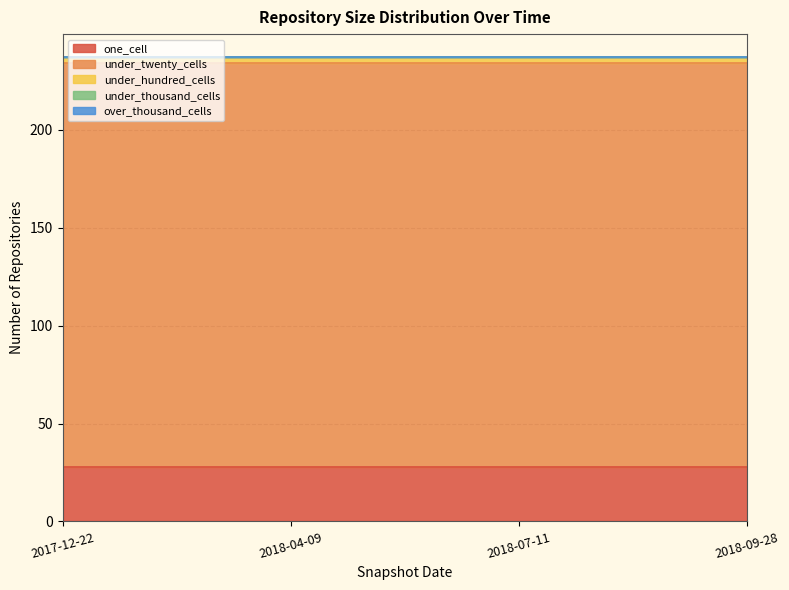

Does the chart display data point markers on the line(s)?

No